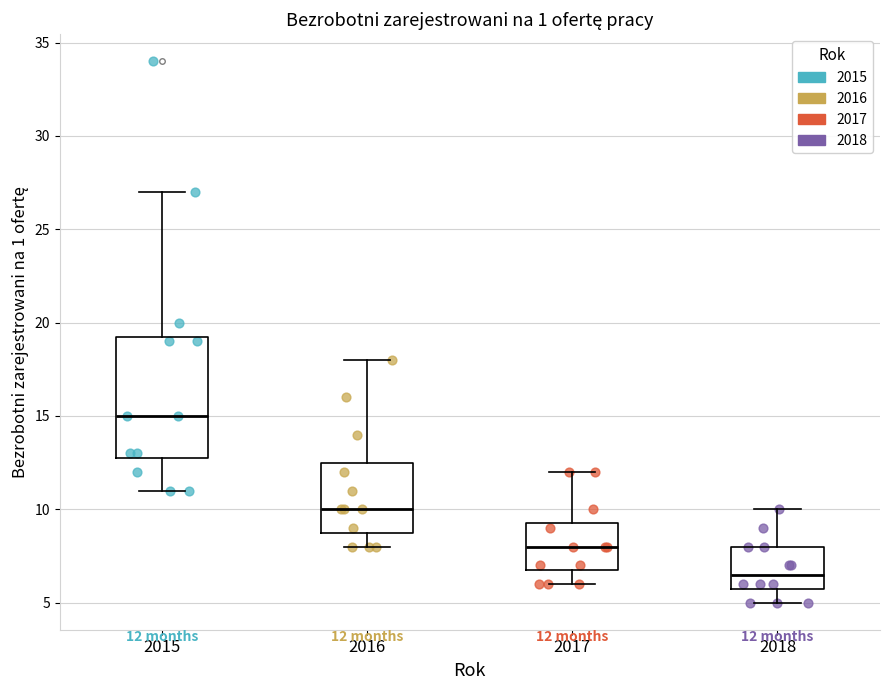

Comparing the boxes themselves (not the whiskers), which one is the tallest?

2015